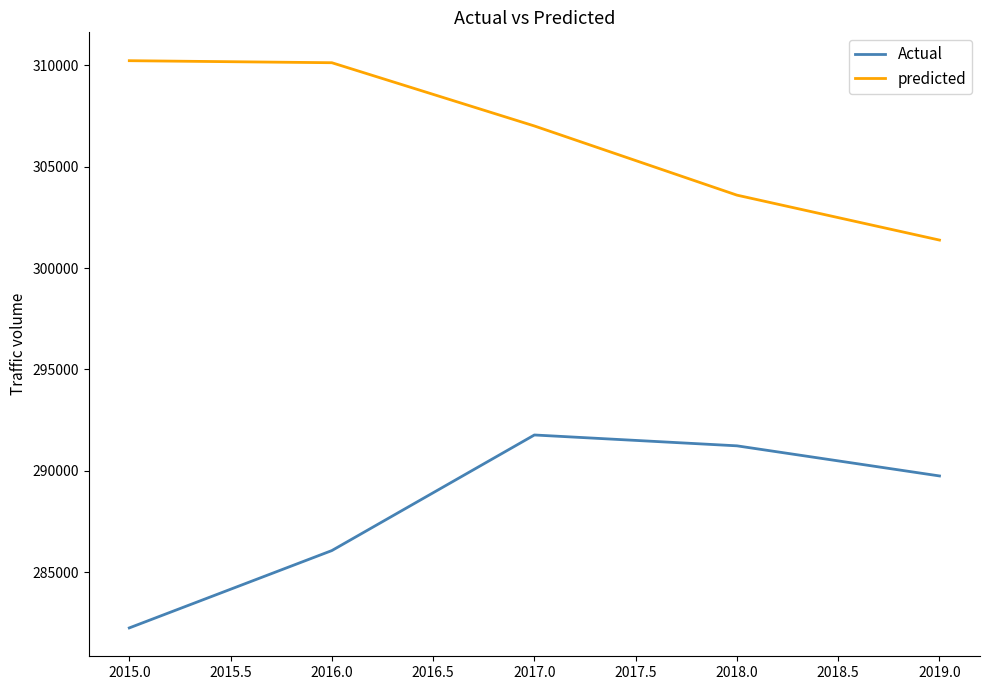

Rank the categories by Actual value from highest to lowest.

2017.0, 2018.0, 2019.0, 2016.0, 2015.0